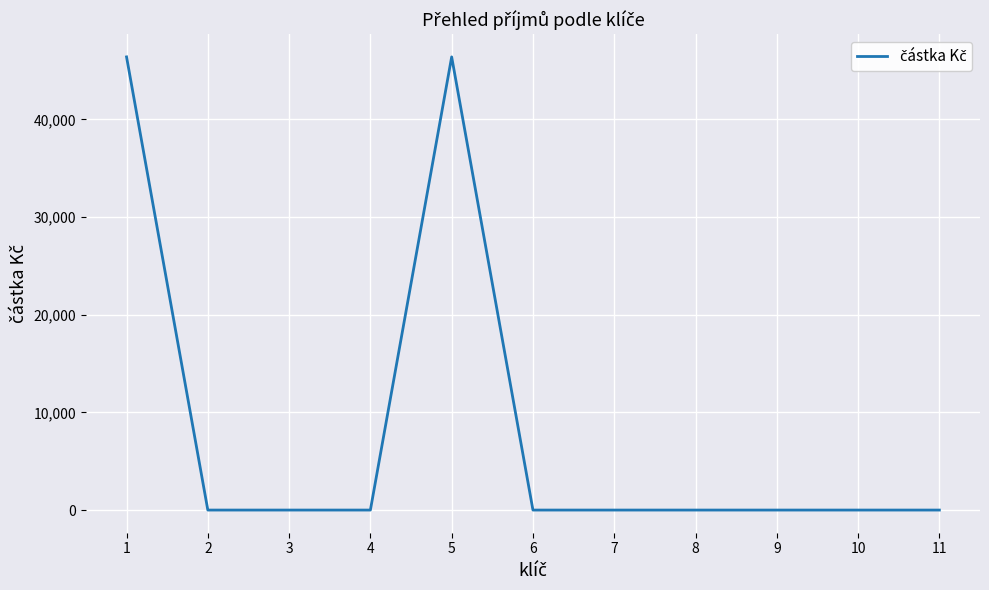

What is the maximum value shown in the chart?

46400